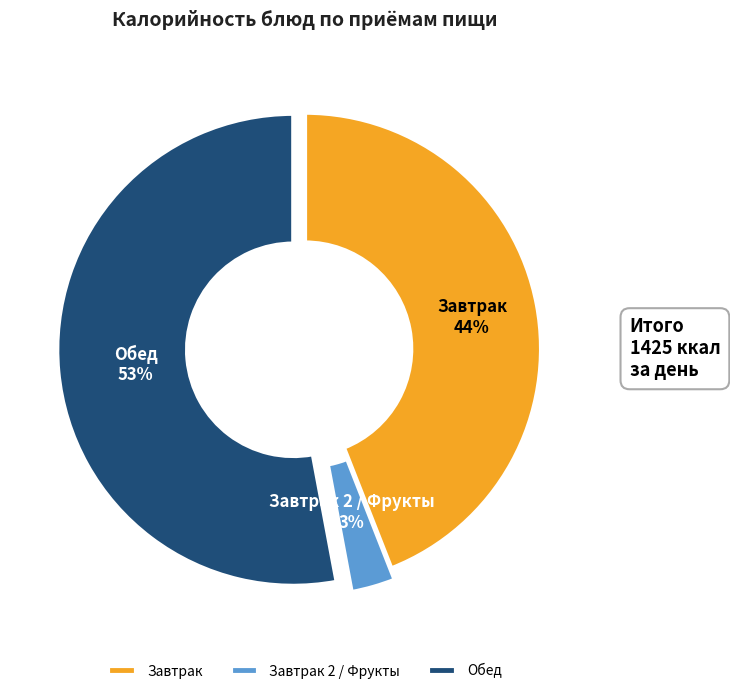

What is the largest slice in the pie chart?

Обед